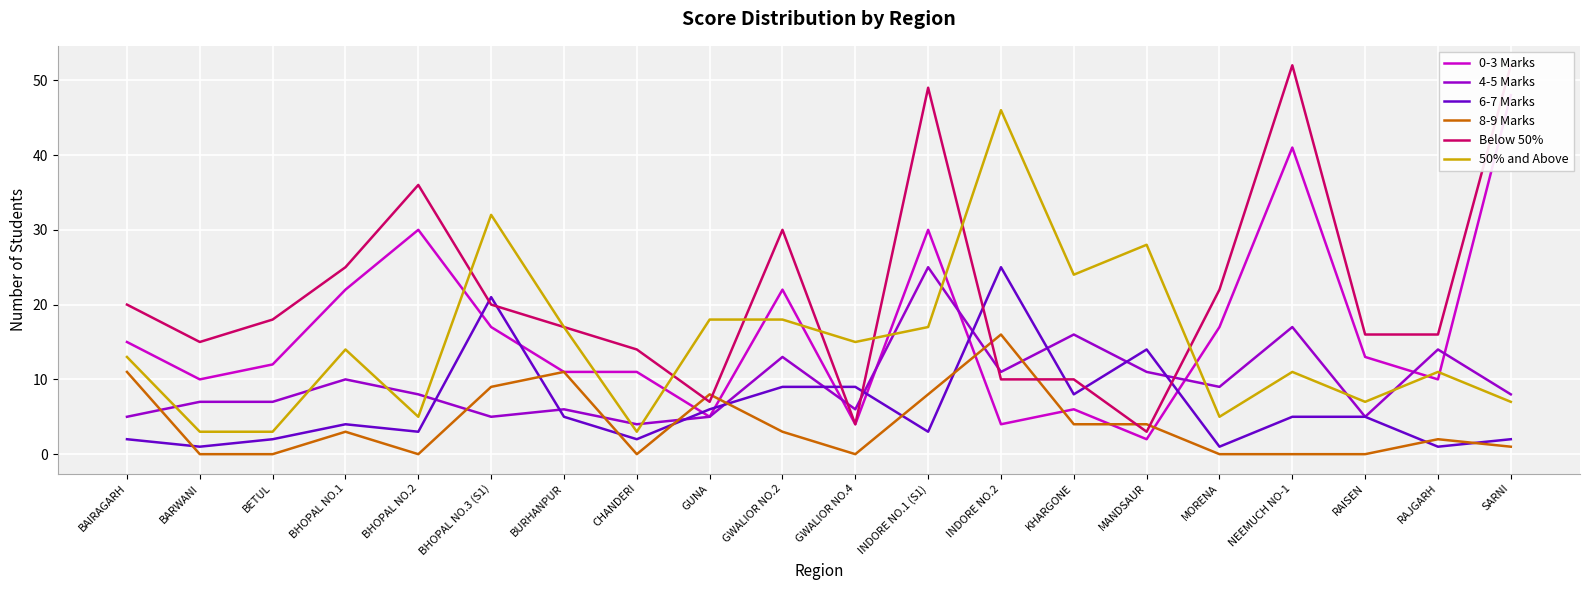

Between BAIRAGARH and INDORE NO.2, which series saw the biggest shift?

50% and Above